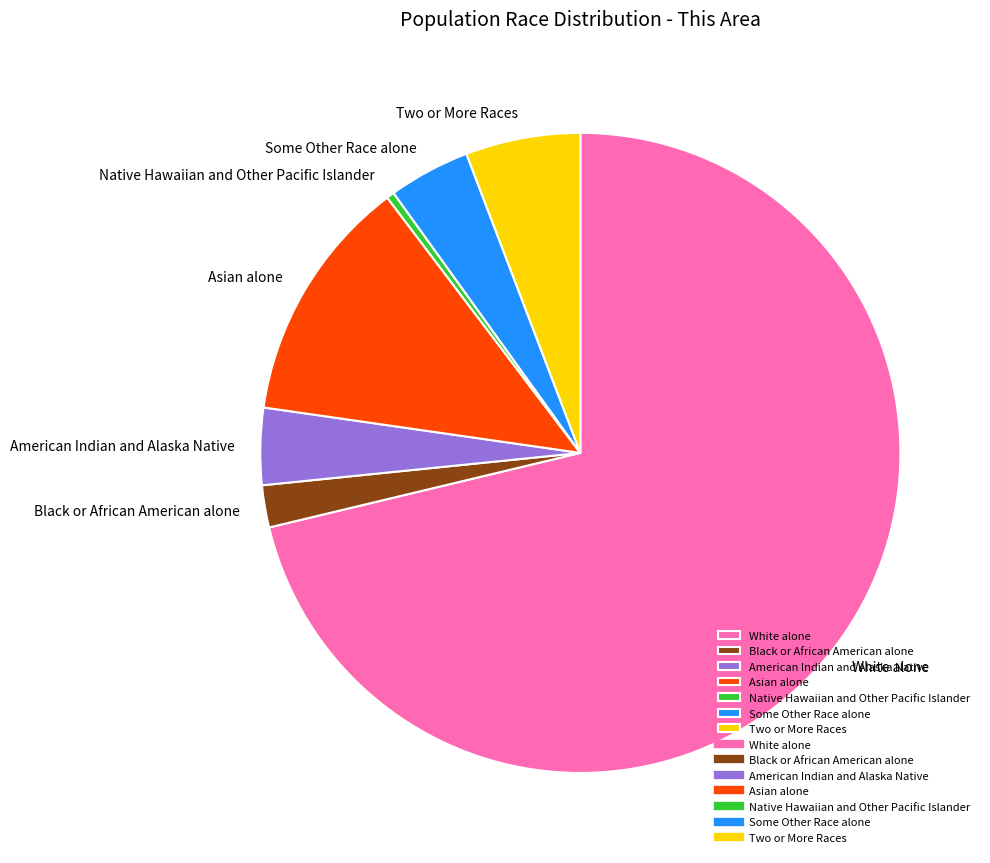

Which slice represents more than half of the pie?

White alone